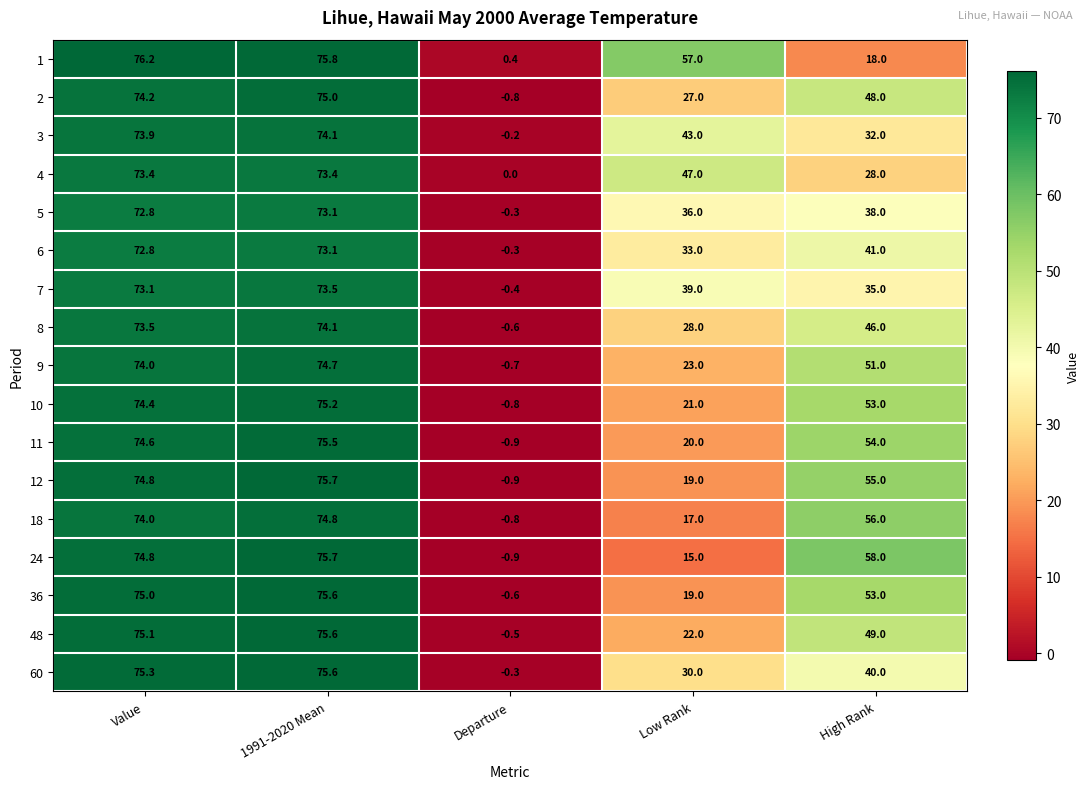

Where does the 48 series first go above 49?

Value